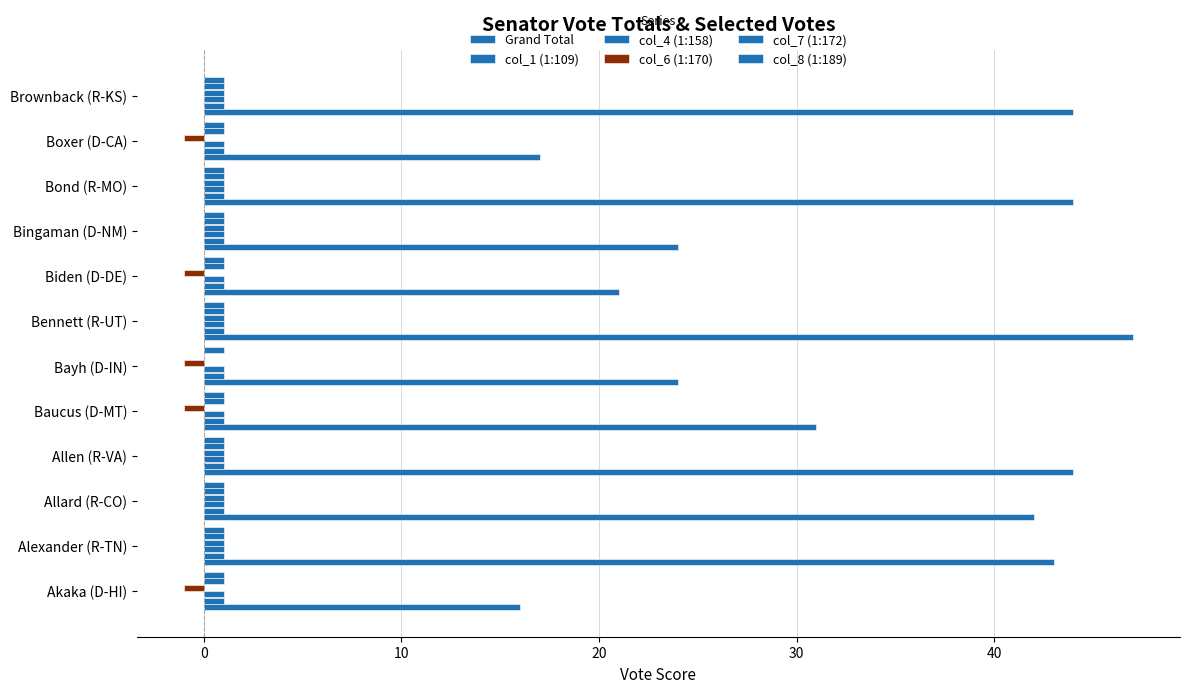

How many positive values does the col_7 (1:172) series have?

11